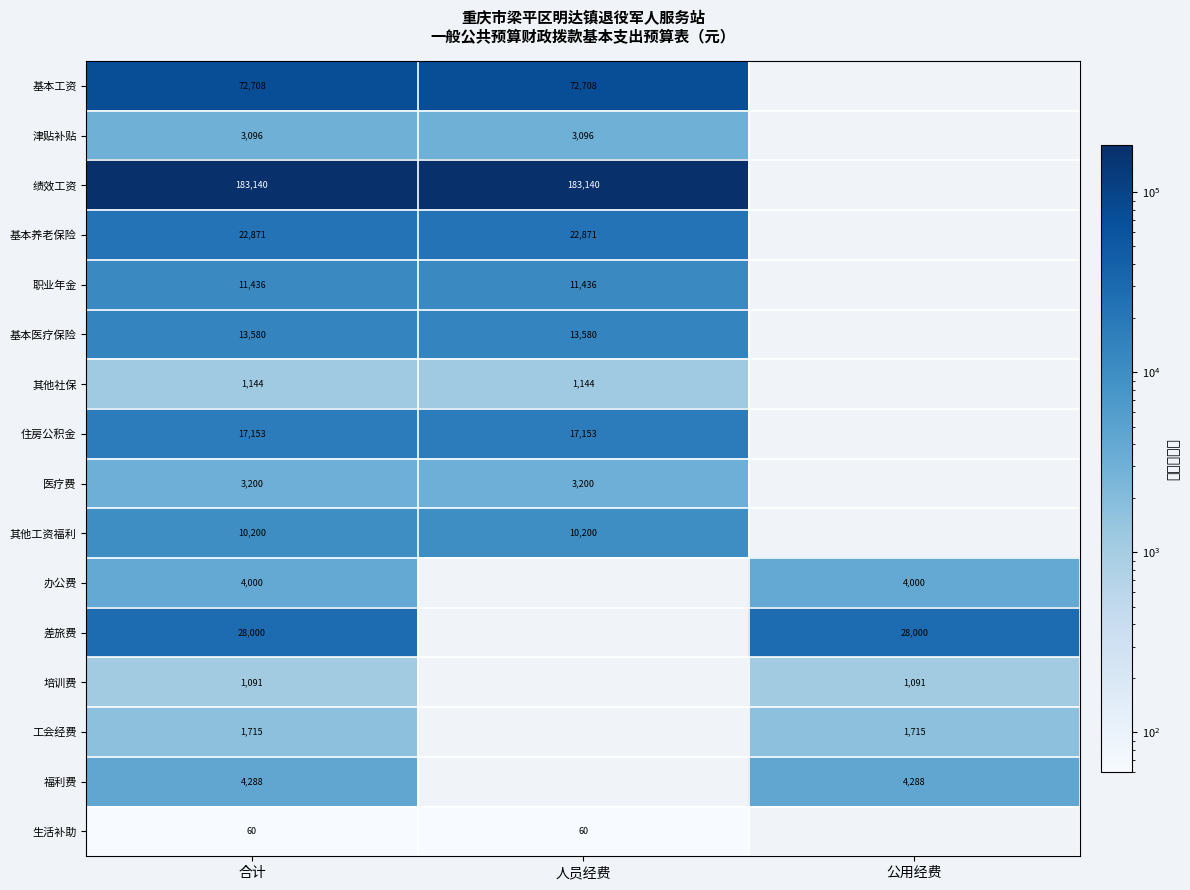

Is the value of 基本工资 at 人员经费 greater than the value of 生活补助 at 合计?

Yes